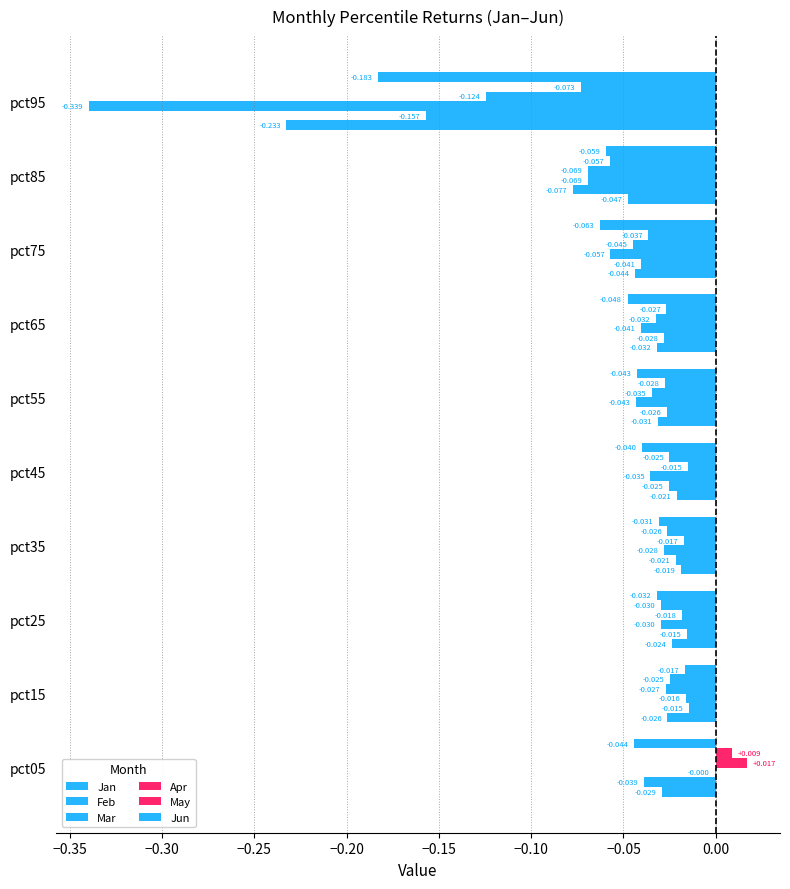

How many categories are shown in the chart?

10